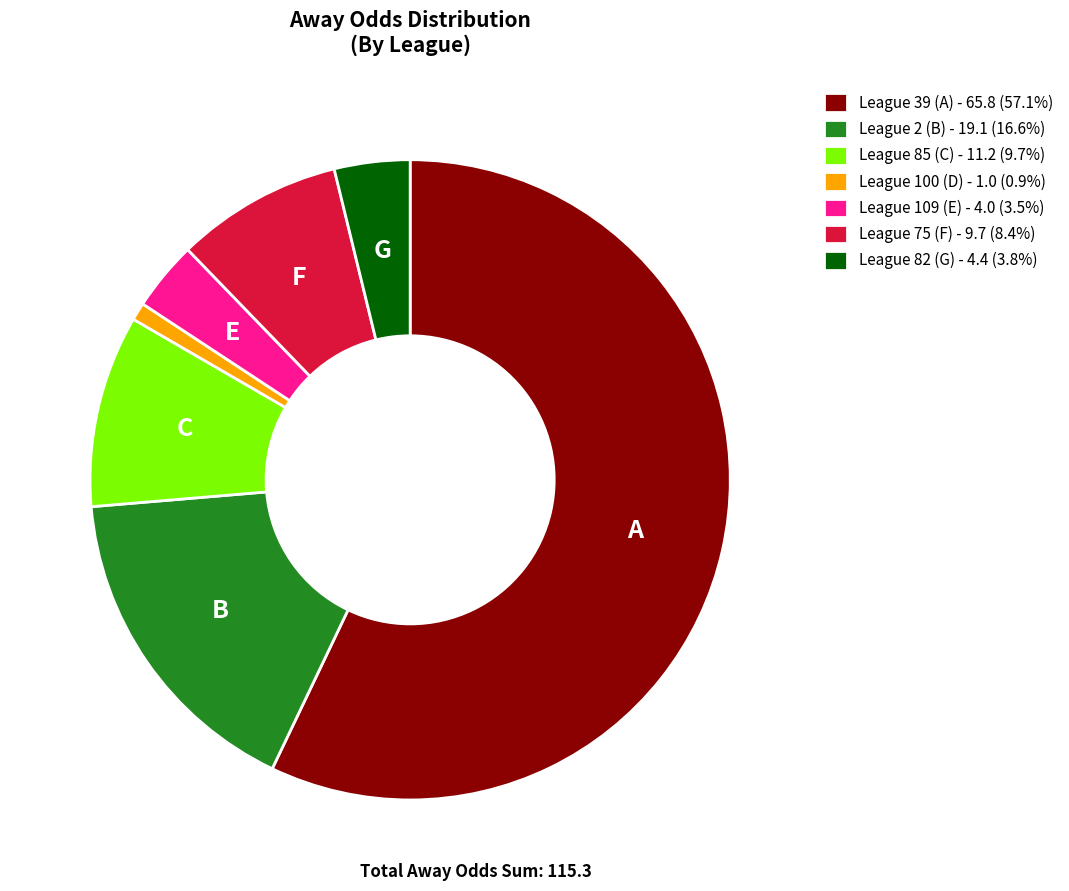

What is the ratio of the value at League 2 (B) - 19.1 (16.6%) to the value at League 82 (G) - 4.4 (3.8%)?

4.3